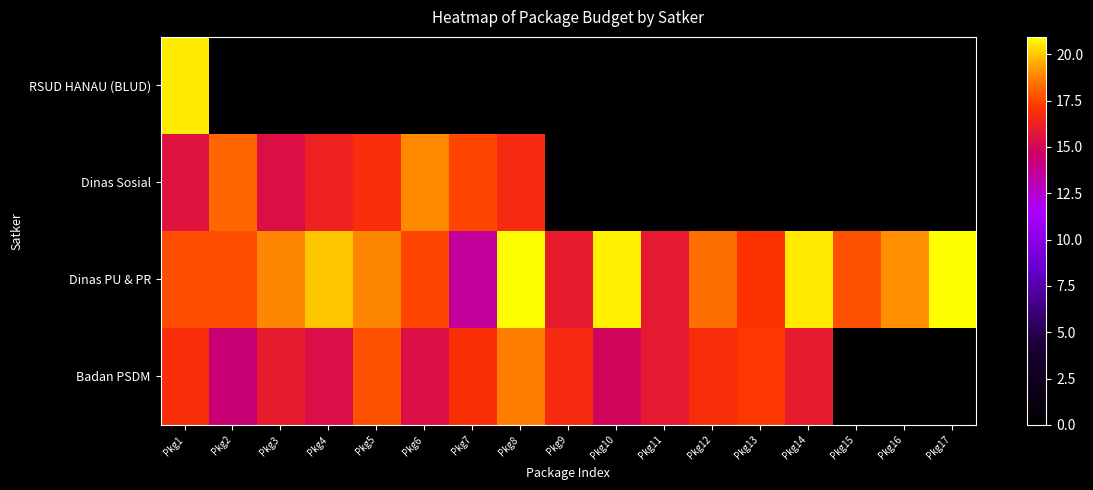

At which category is the sum across all series the highest?

Pkg1